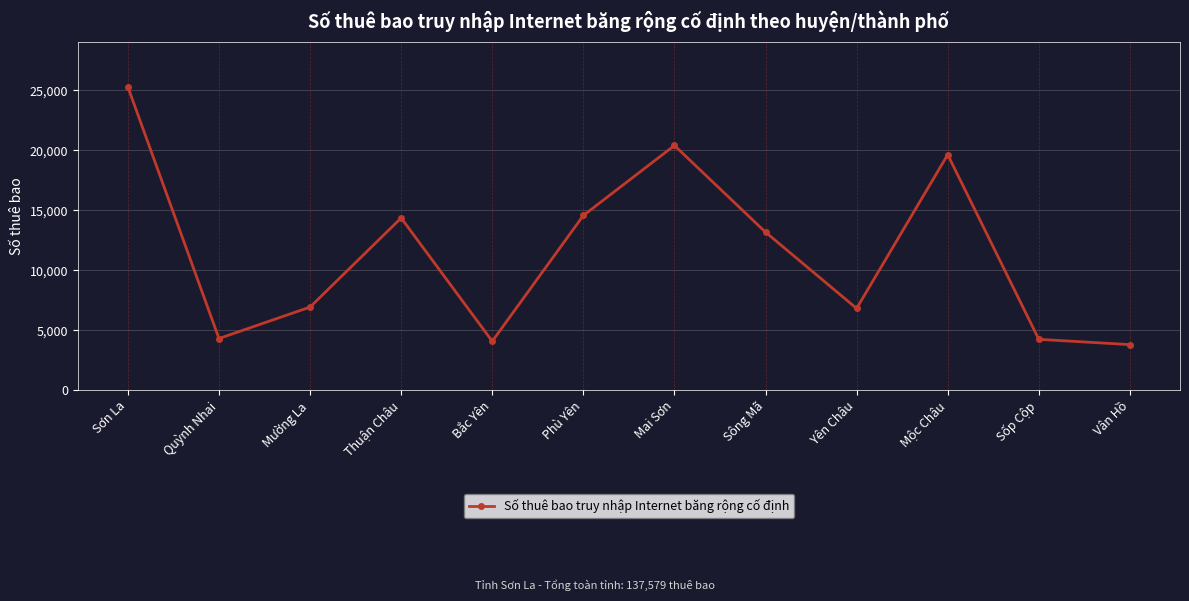

Where is the first local maximum?

Thuận Châu